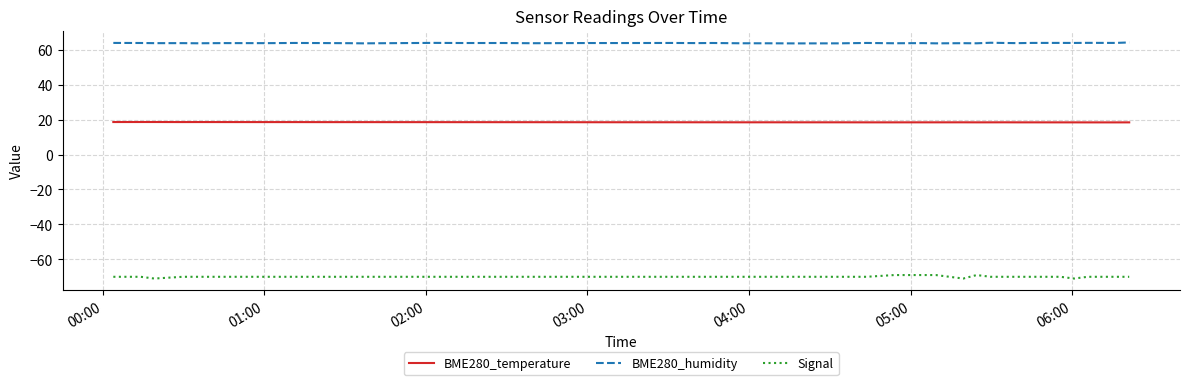

What is the lowest value of the BME280_temperature series?

18.4